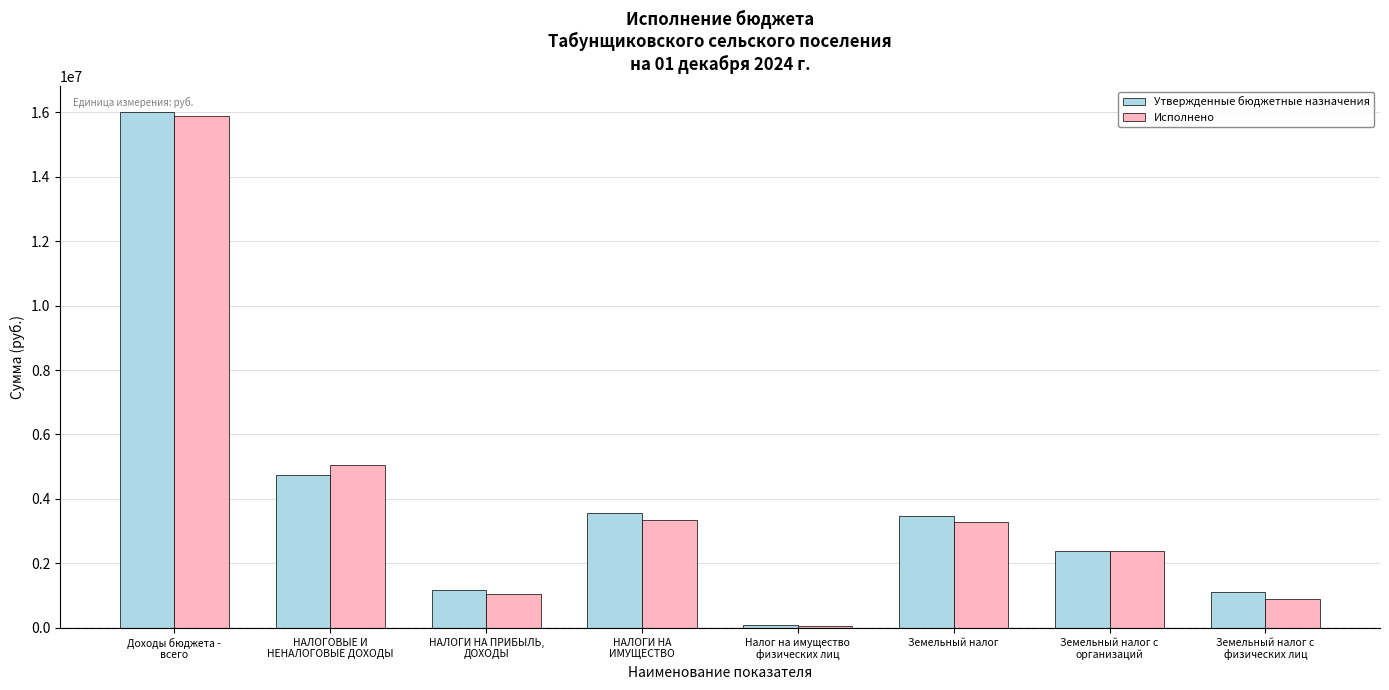

The value of Утвержденные бюджетные назначения at Земельный налог is 3481000.0. True or false?

True